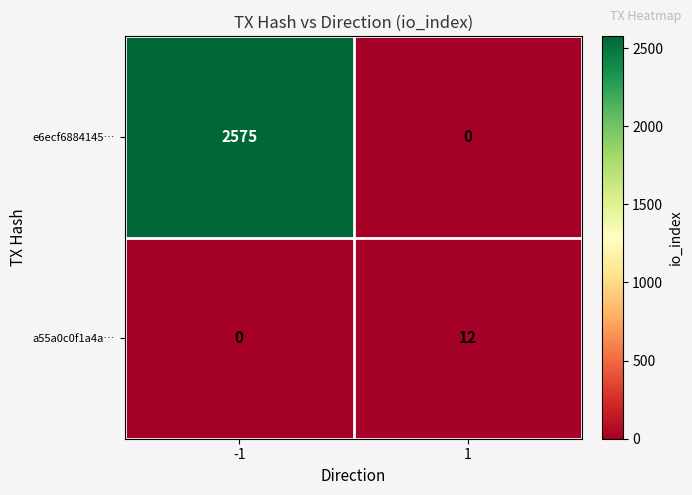

Reading left to right, transcribe all the data shown in this chart.

e6ecf6884145…: 2575	0
a55a0c0f1a4a…: 0	12